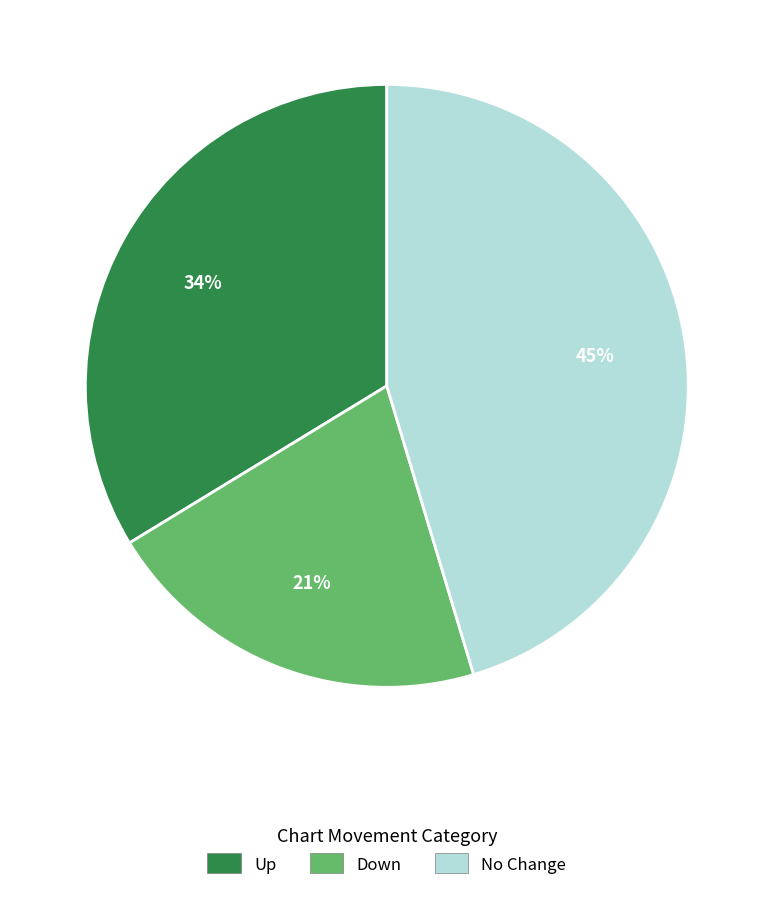

Is it true that Up is 34% of the pie?

True